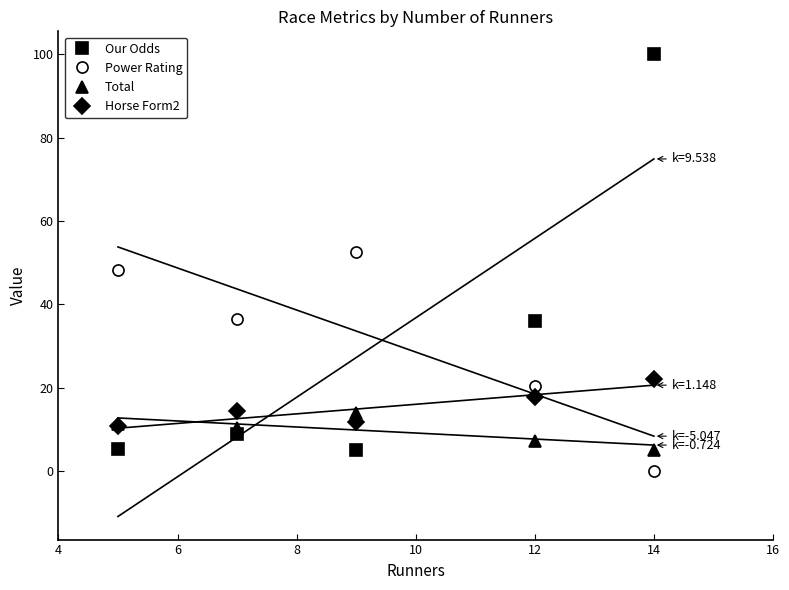

After their last crossing, which series has the higher values: Power Rating or Total?

Total